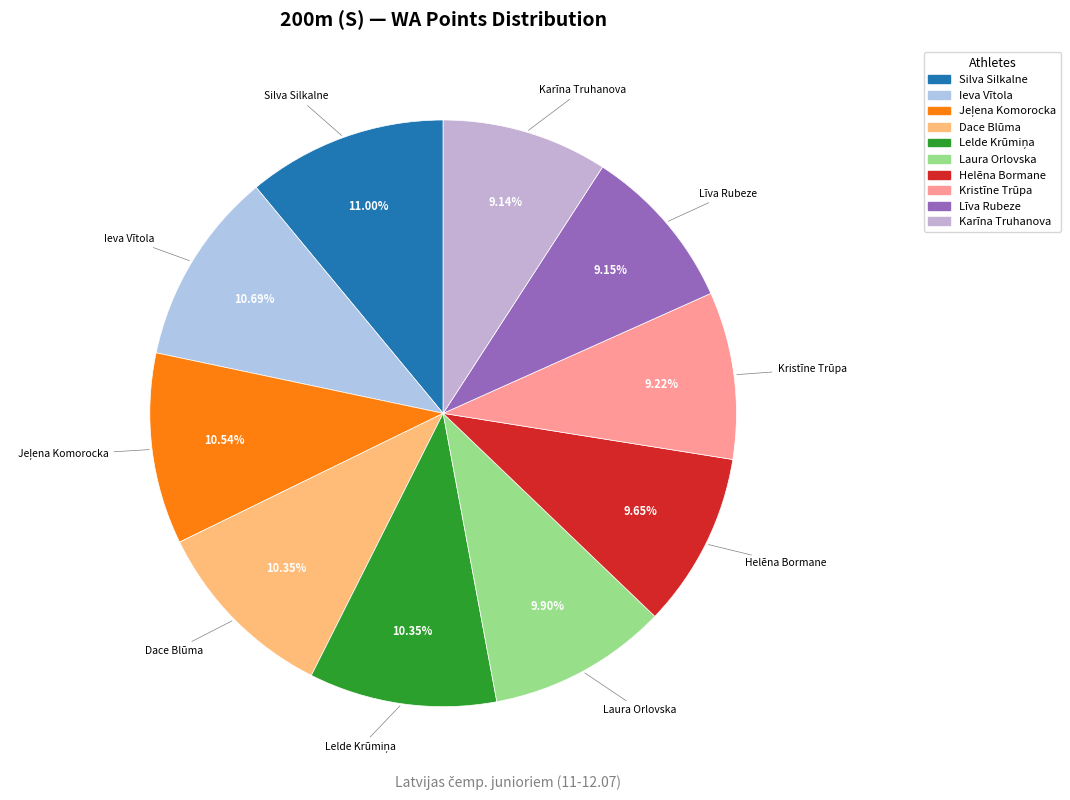

To the nearest percent, what is the average slice percentage?

10%